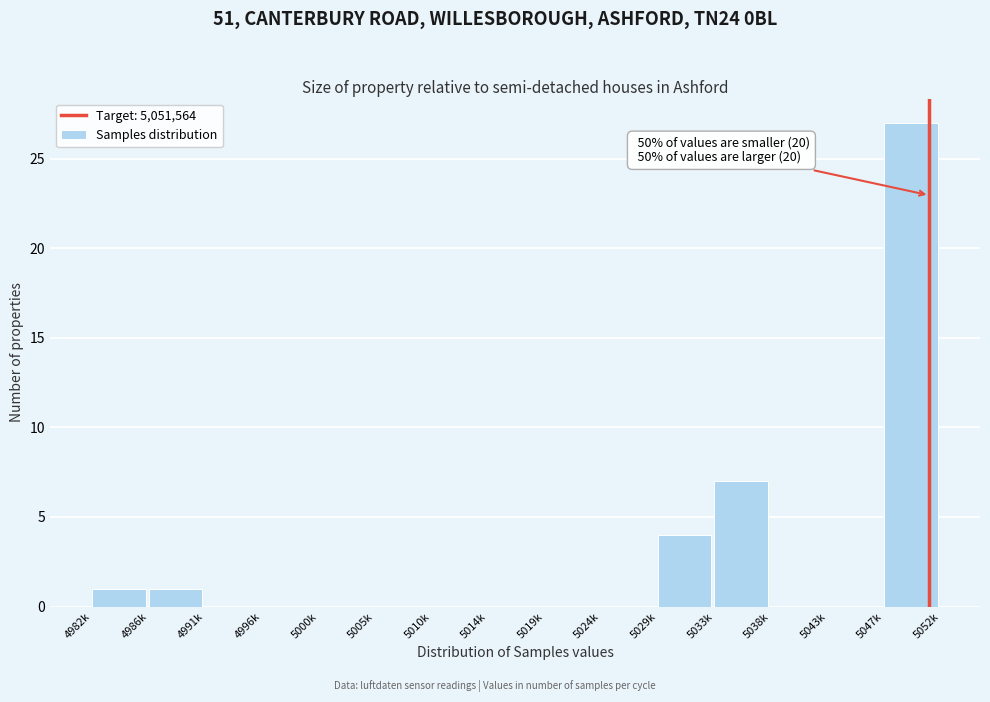

Reading left to right, what are all the values shown in this chart?

4982k=1	4986k=1	4991k=0	4996k=0	5000k=0	5005k=0	5010k=0	5014k=0	5019k=0	5024k=0	5029k=4	5033k=7	5038k=0	5043k=0	5047k=27